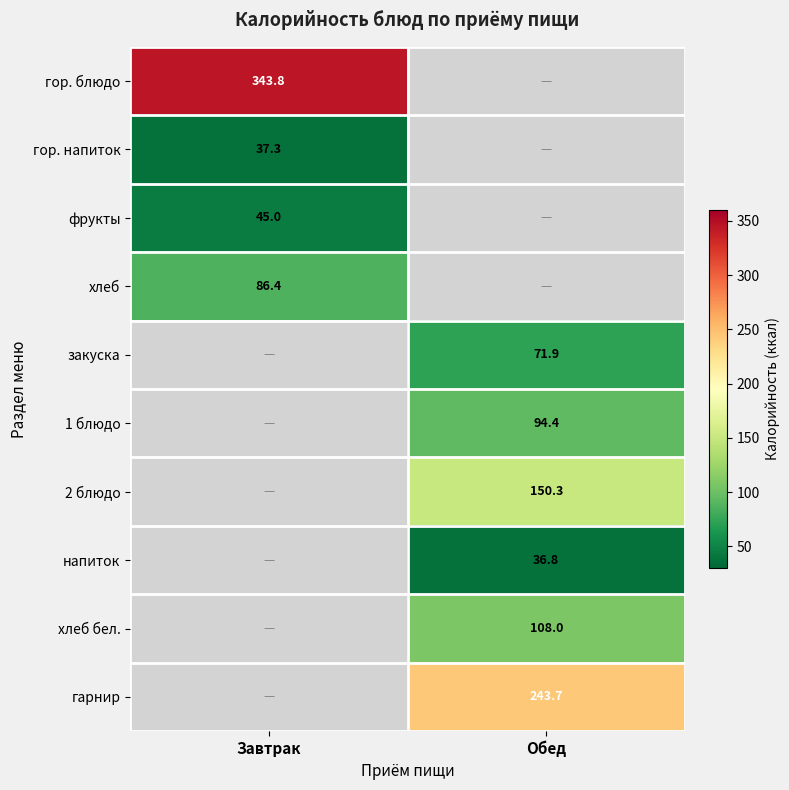

The value of гор. блюдо at Завтрак is 106.0. True or false?

False